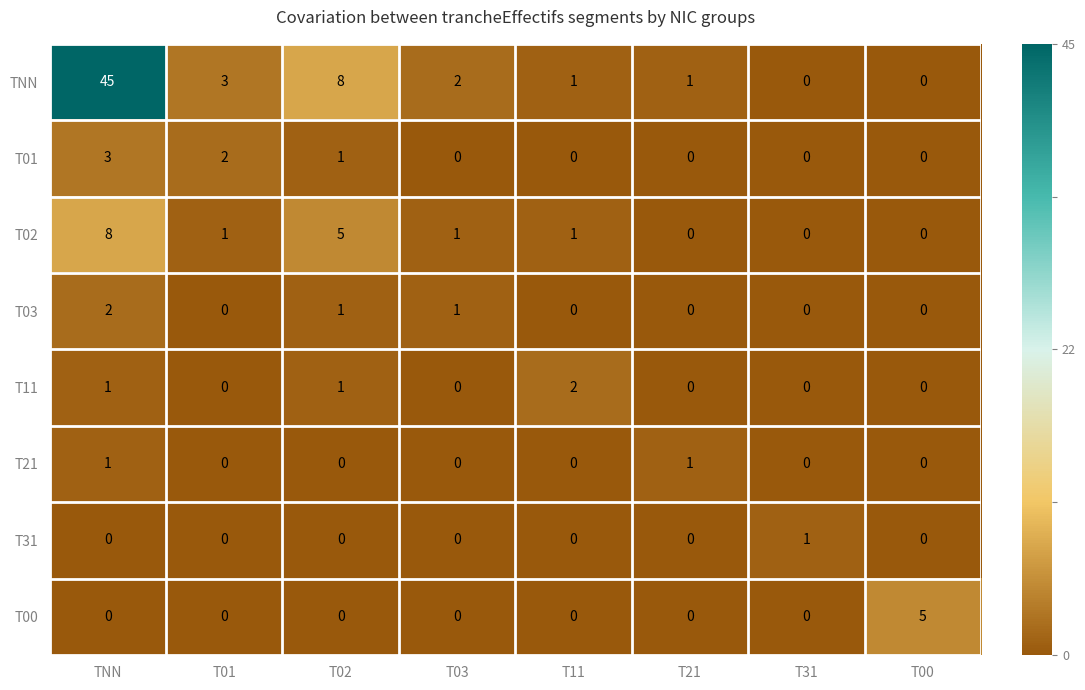

What is the difference between the second highest and second lowest values in the T02 series?

5